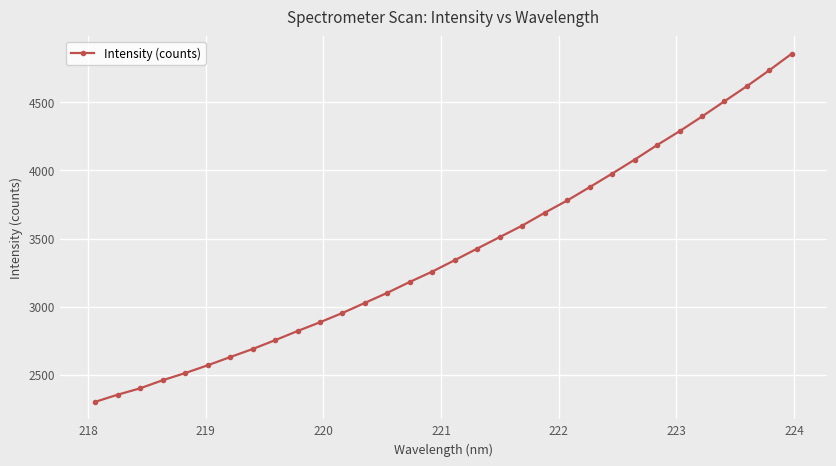

What is the value of the 30th point from the left?

4618.7